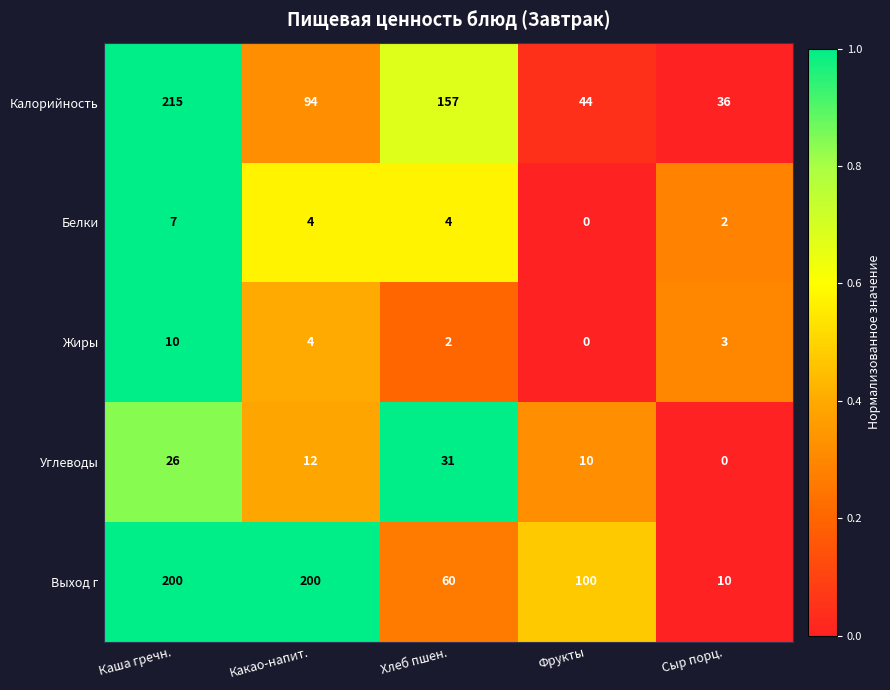

Between Какао-напит. and Сыр порц., which series saw the biggest shift?

Выход г